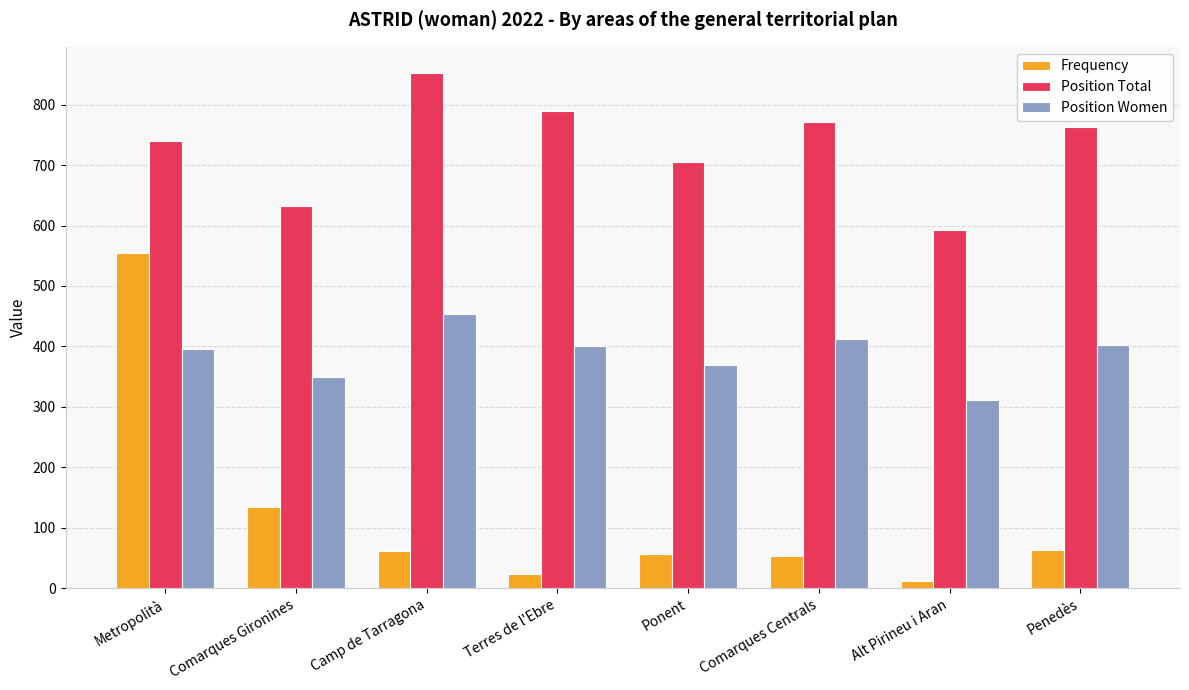

How many series are shown in this chart?

3